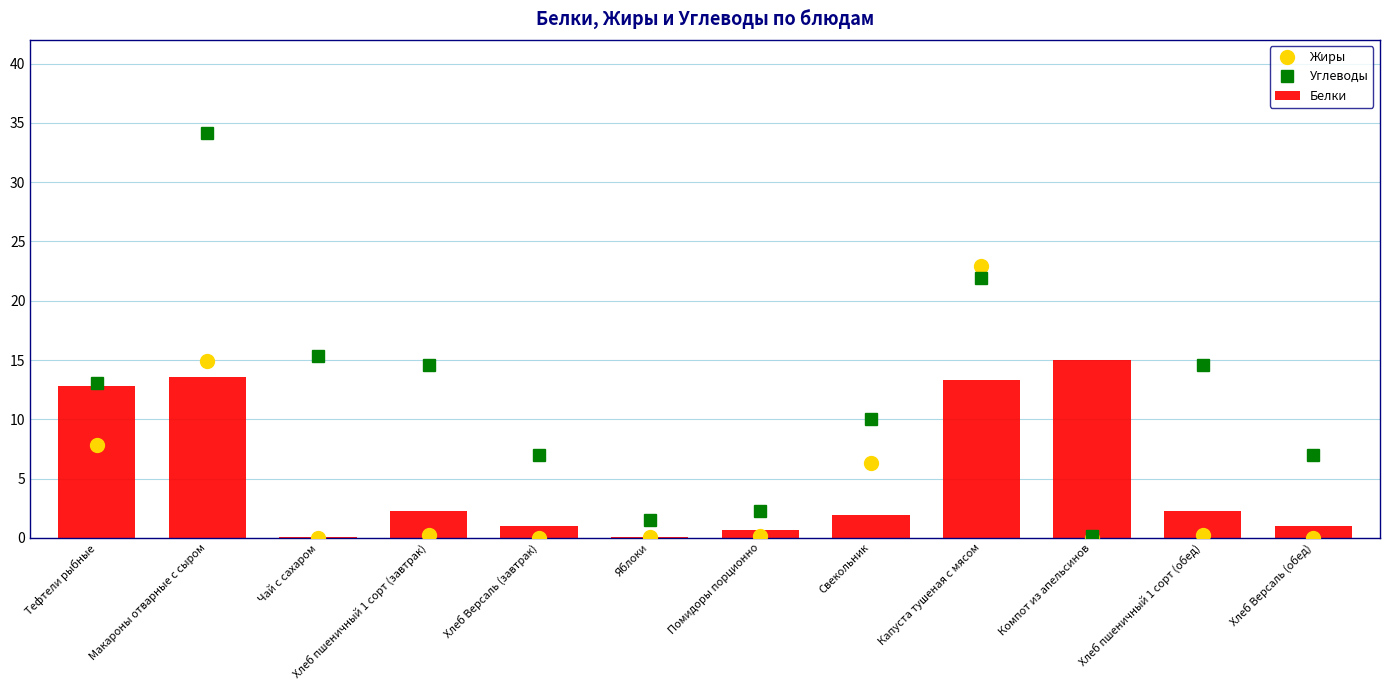

How many data points does each series have?

12